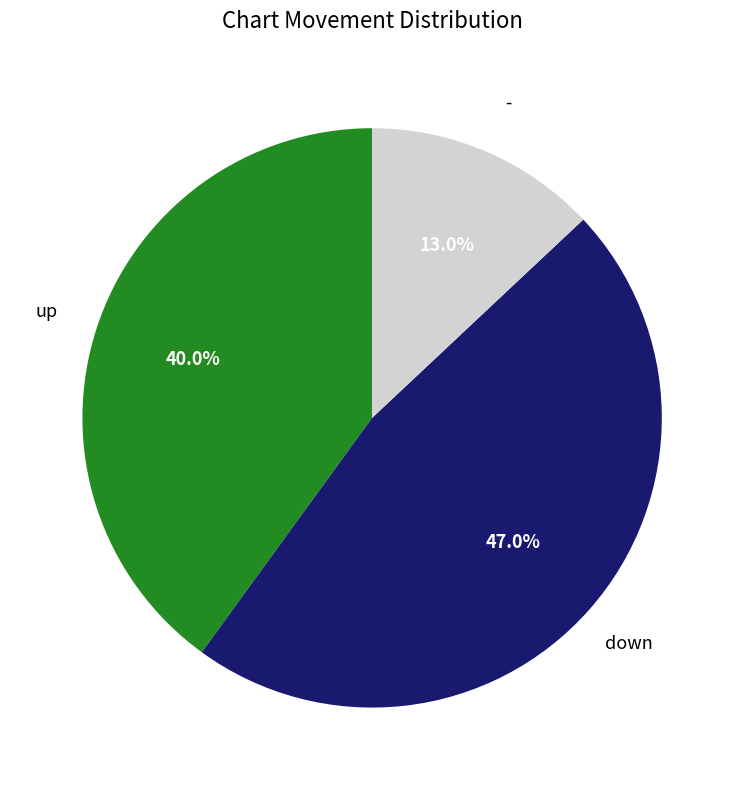

Is there any slice that represents more than half of the pie?

No